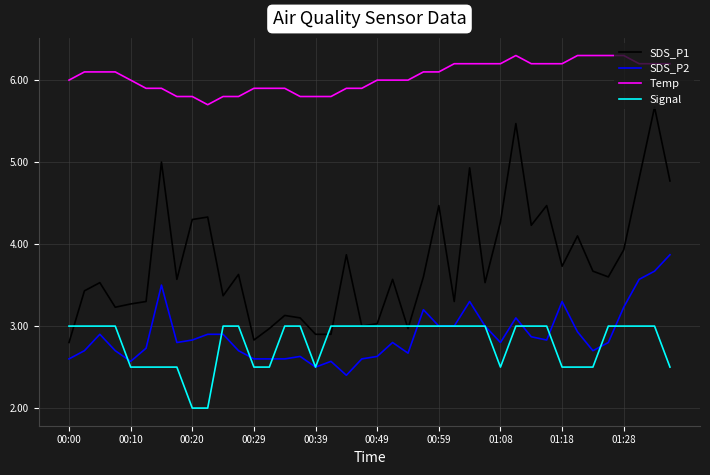

Which series has the largest total across all categories?

Temp